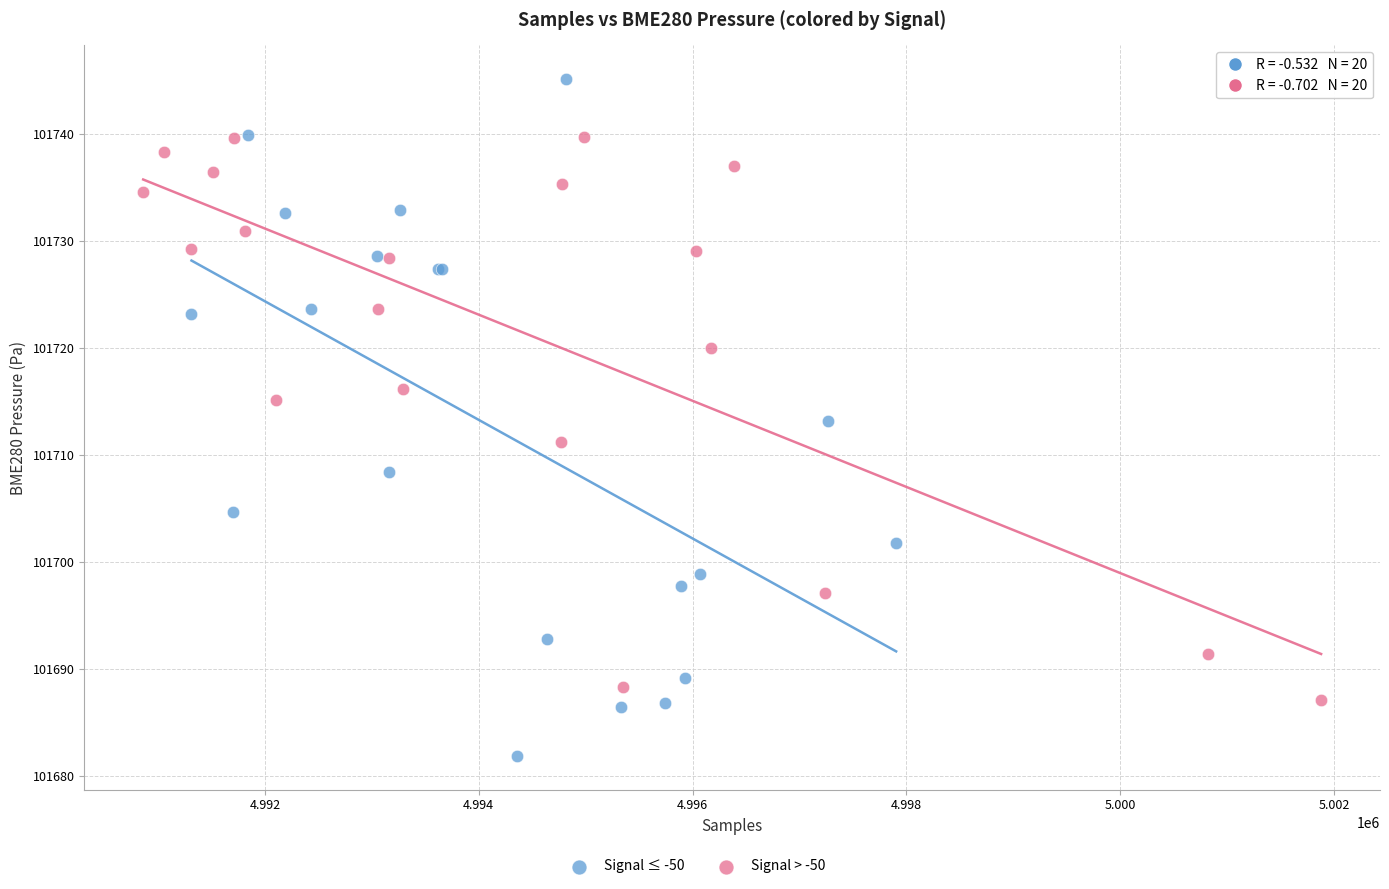

Which series has the widest spread of Y values?

Signal ≤ -50